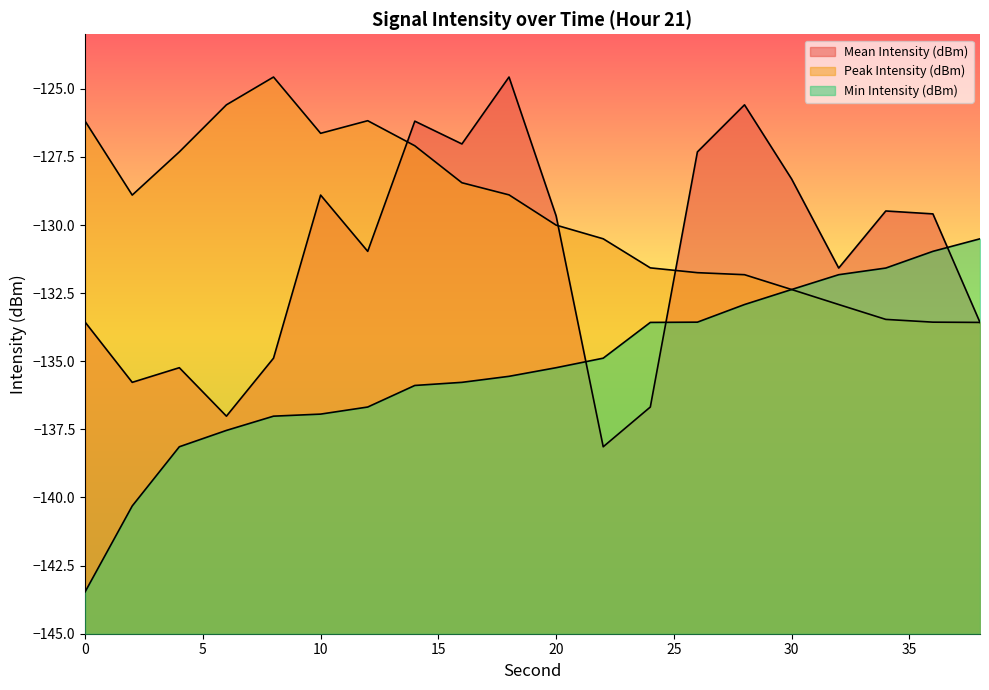

True or false: Peak Intensity (dBm) and Min Intensity (dBm) cross at least once.

False